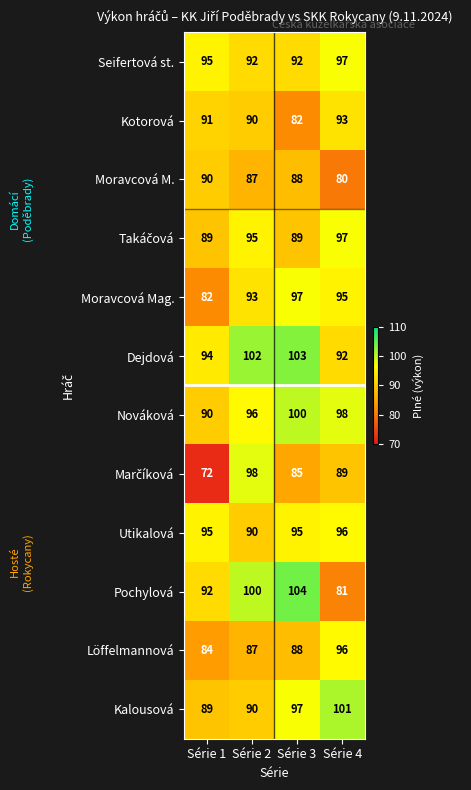

What is the smallest value displayed?

72